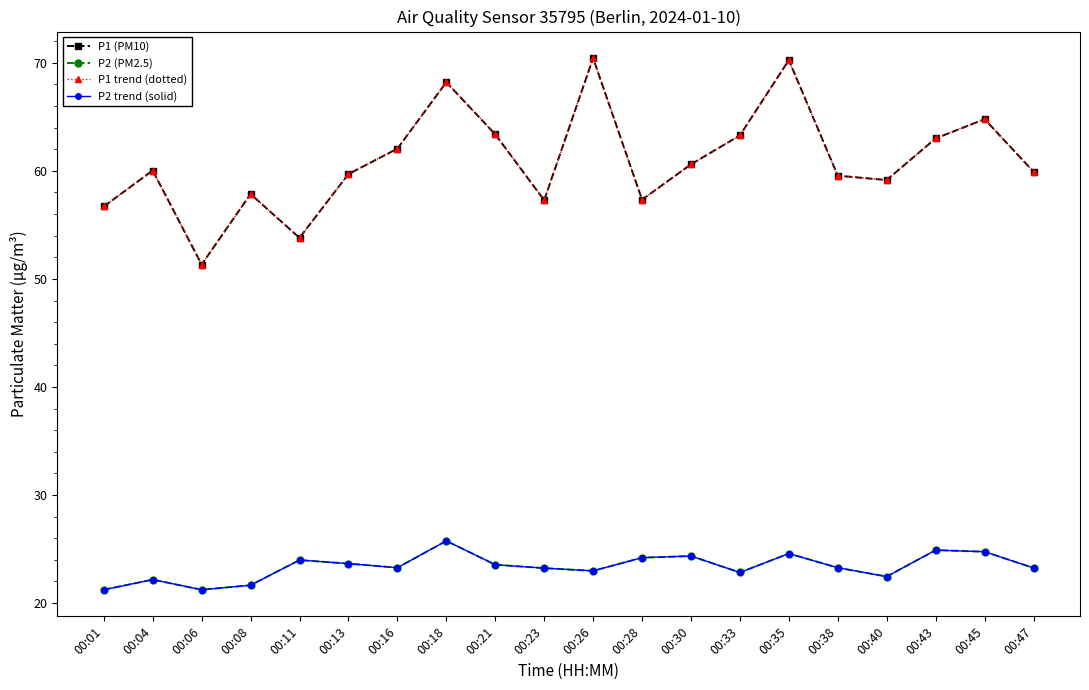

Does the chart have visible grid lines?

No